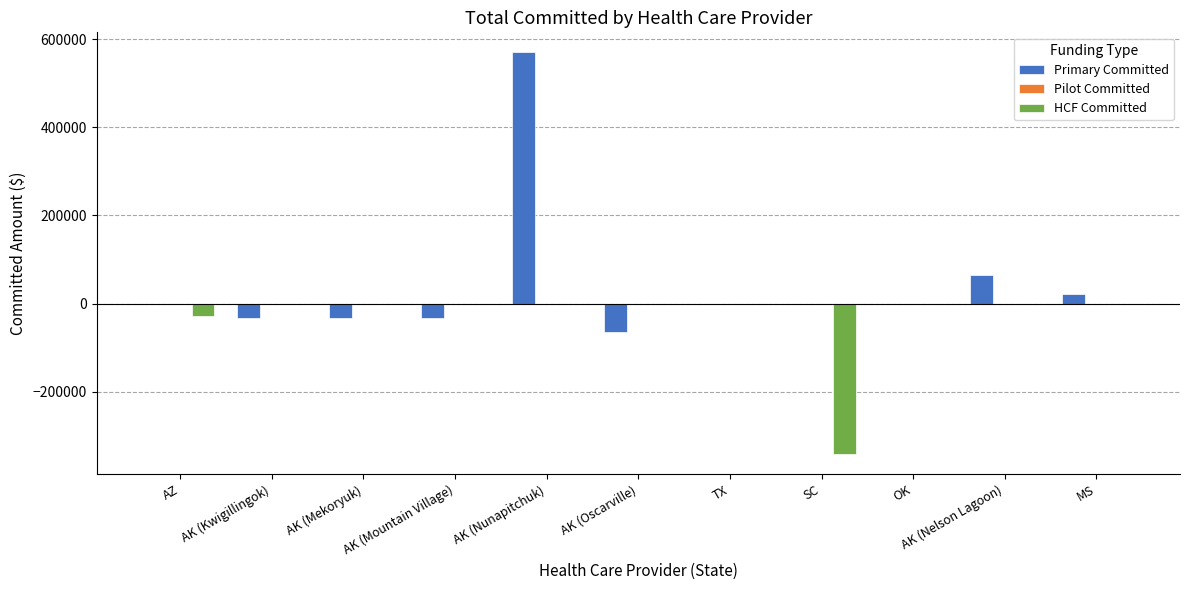

How many data points does each series have?

11